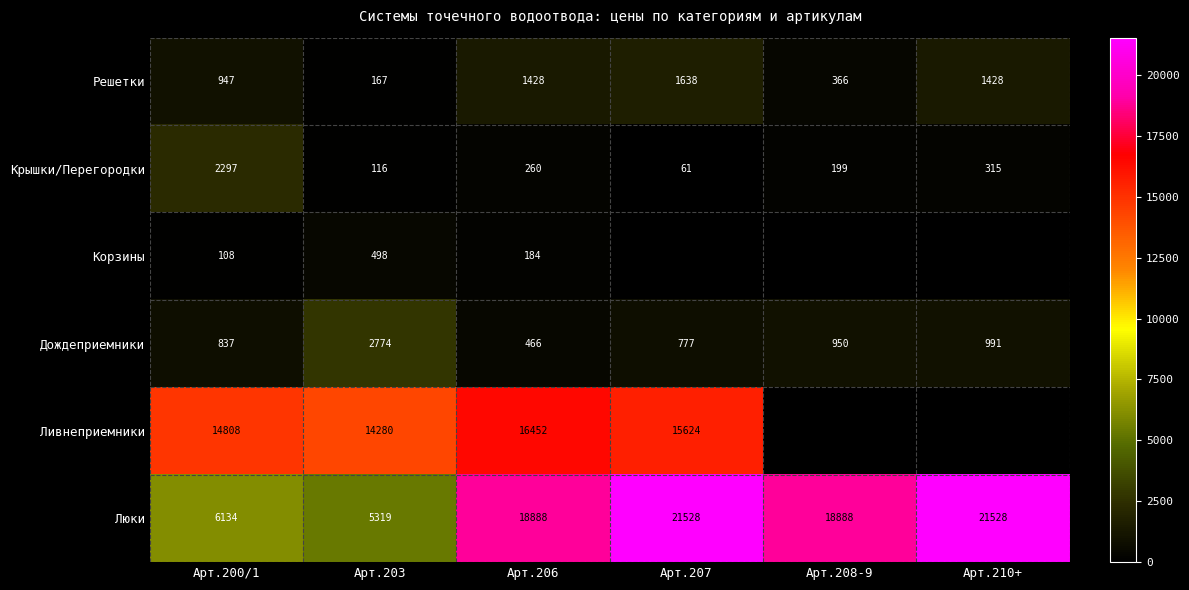

At Арт.206, list the series in order from largest to smallest.

Люки, Ливнеприемники, Решетки, Дождеприемники, Крышки/Перегородки, Корзины